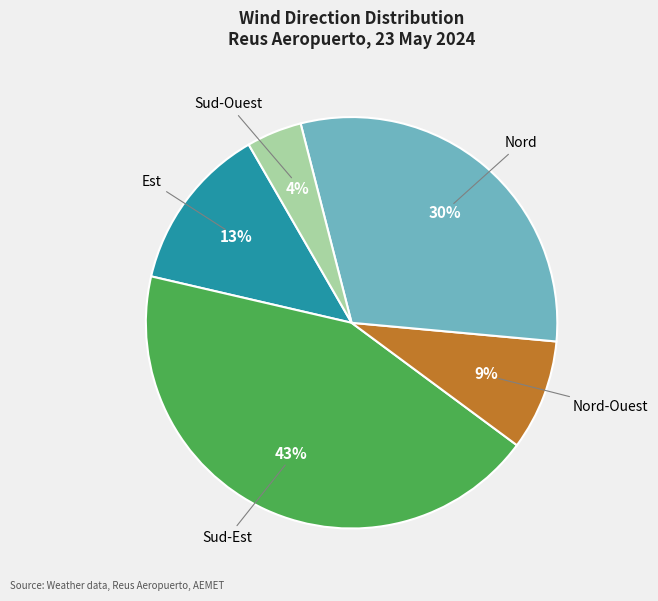

What is the largest slice in the pie chart?

Sud-Est